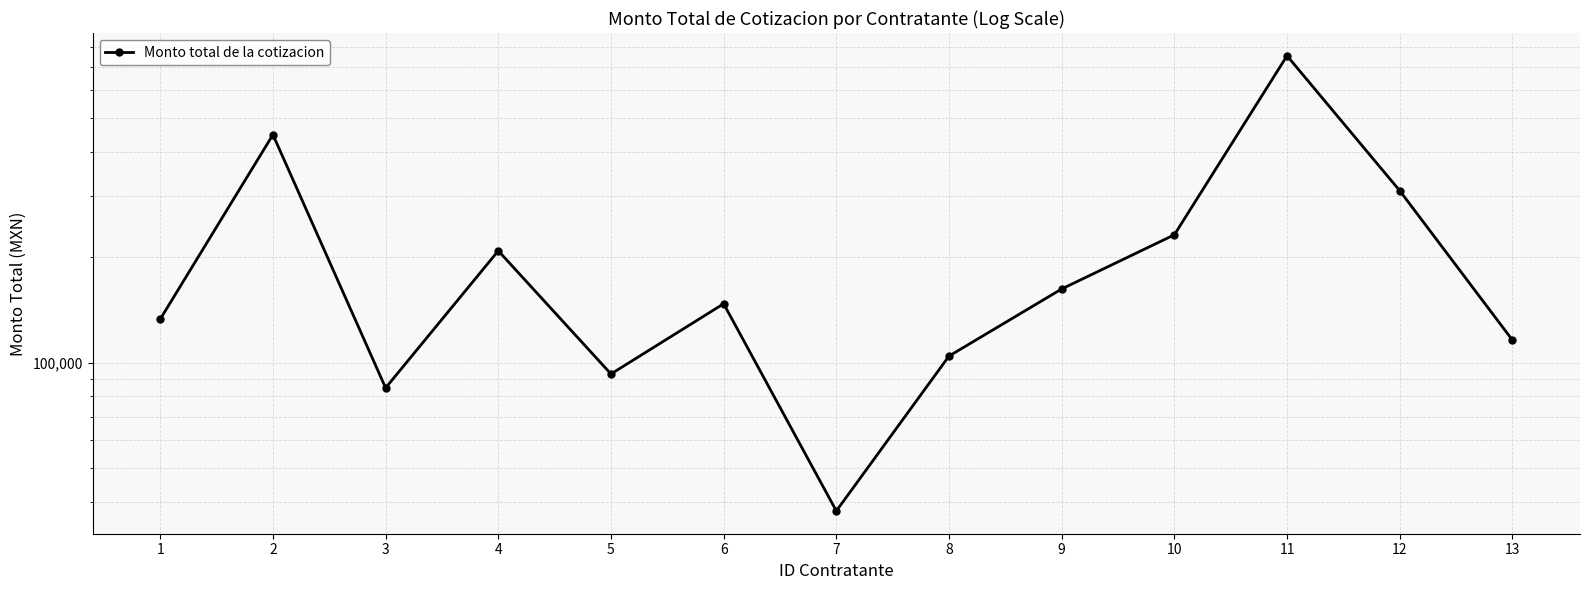

Where is the data nearest to the value 395825?

2